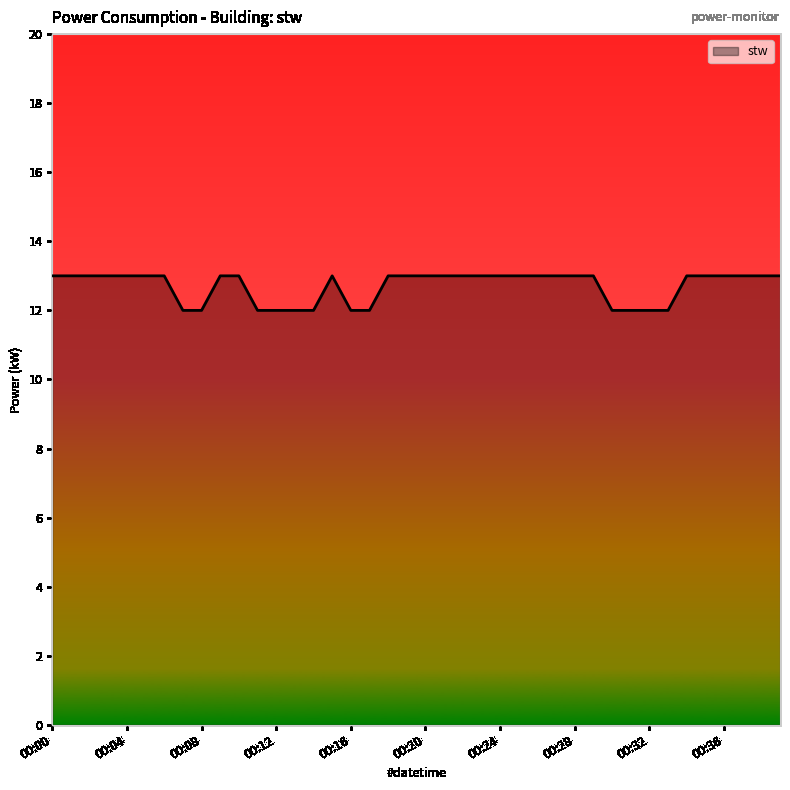

How many series are shown in this chart?

1